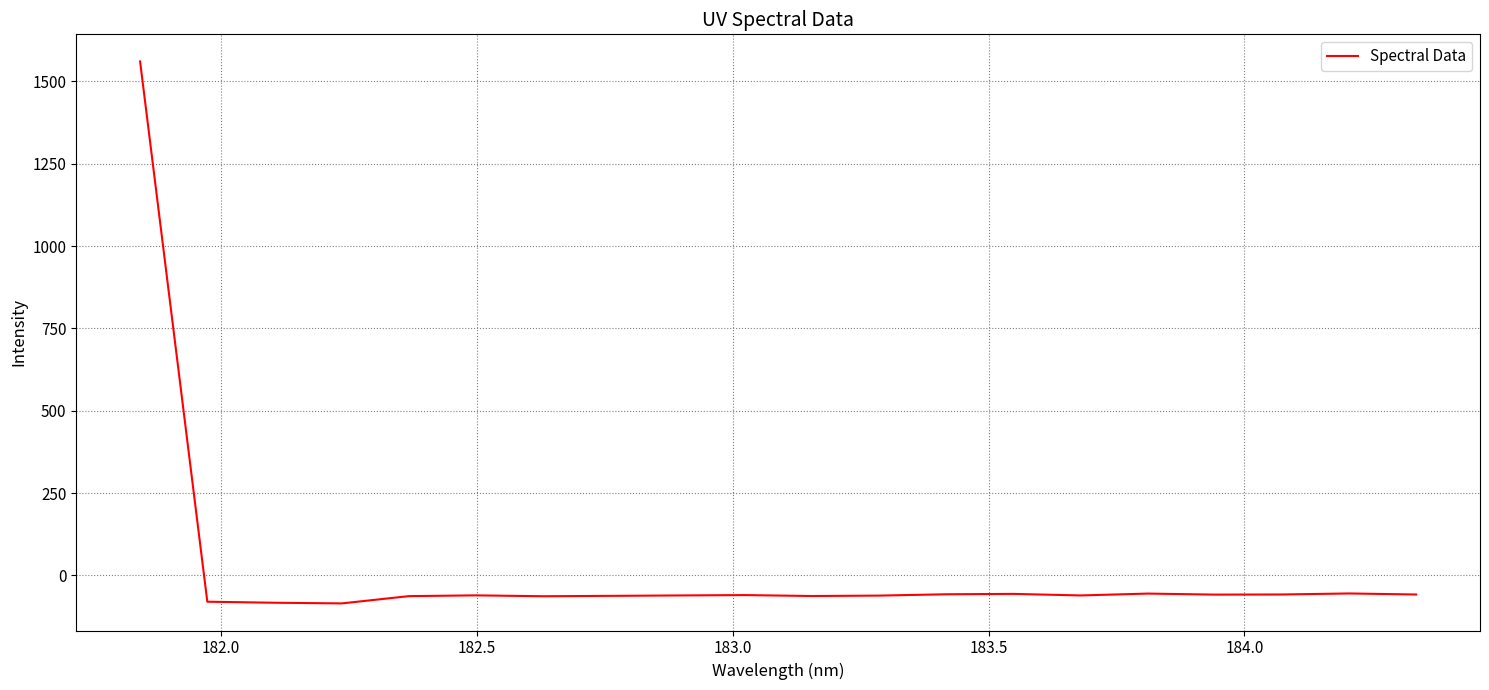

What is the smallest value displayed?

-84.9